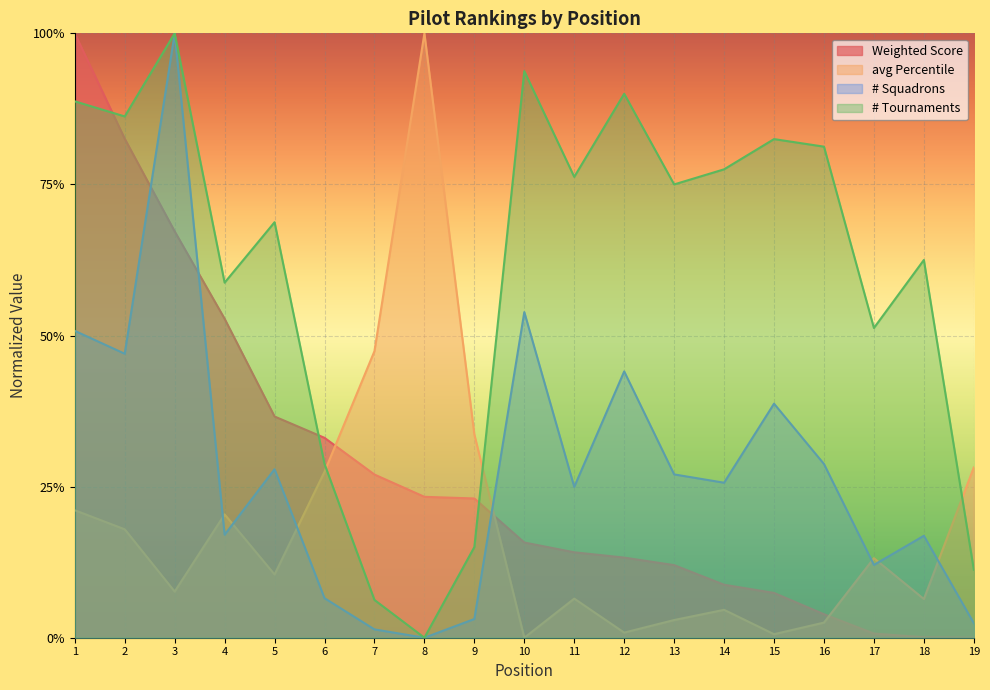

How many lines are shown in the chart?

4